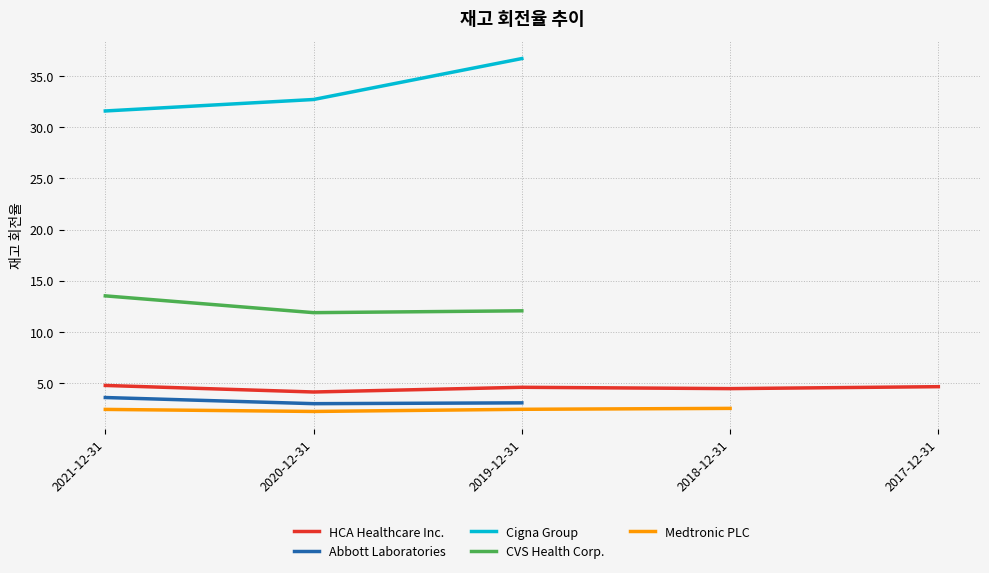

True or false: Cigna Group has a value of 36.7 at 2019-12-31.

True